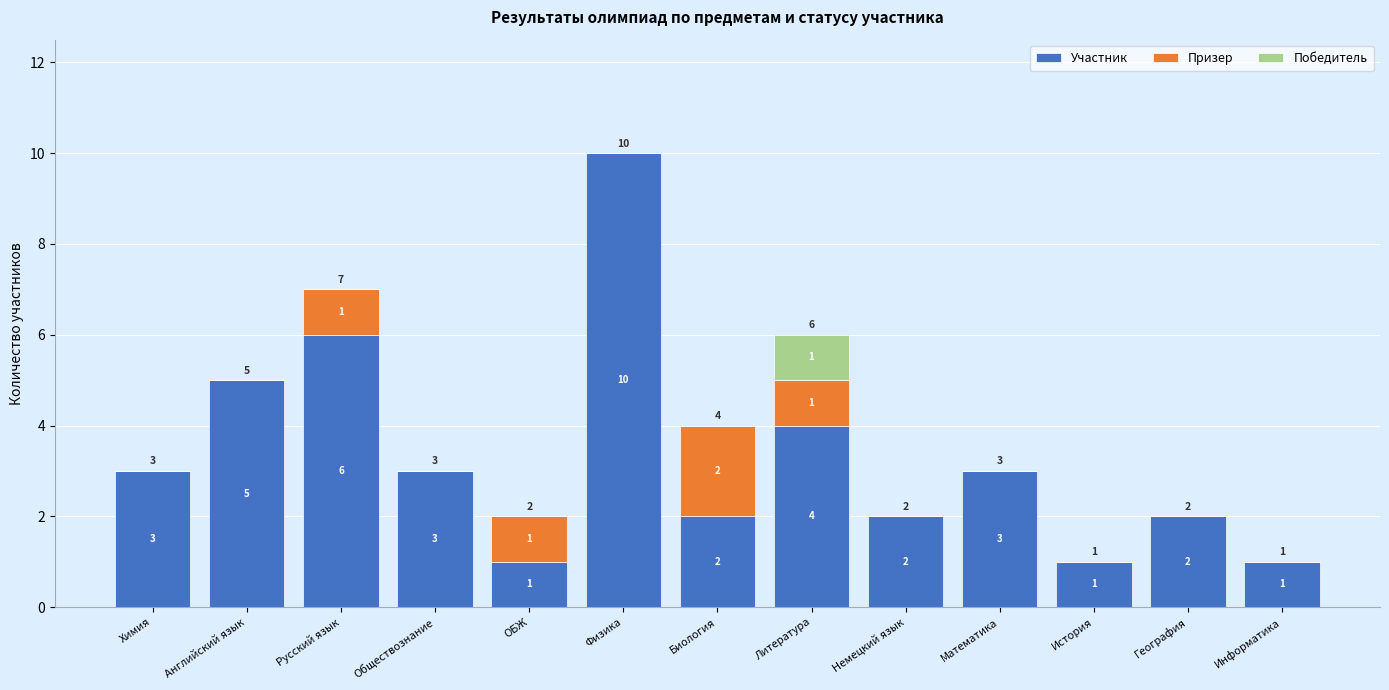

The Участник series shows 3 at Английский язык. True or false?

False